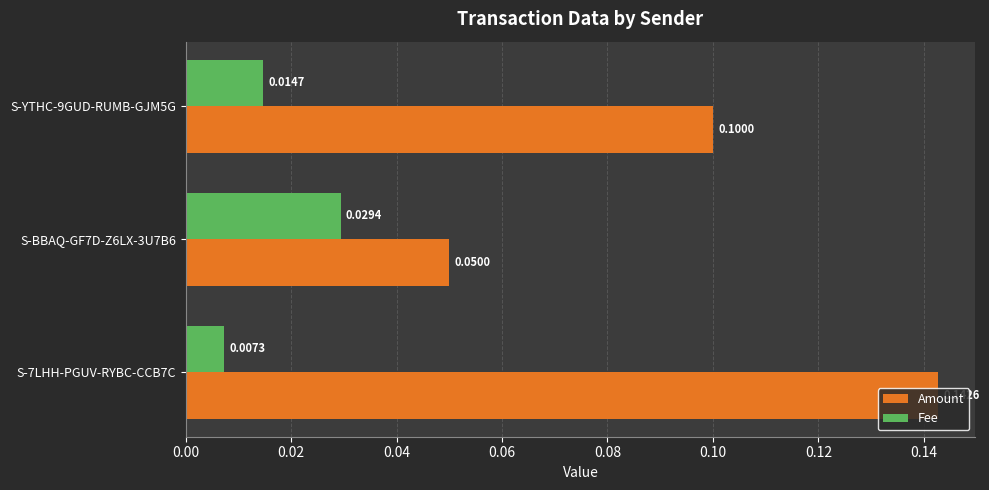

Count the Fee values in the range 0 to 1.

3